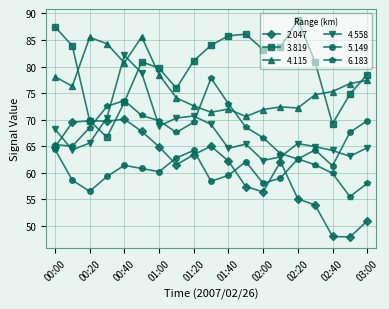

In 5.149, how many points are higher than both neighbors (excluding endpoints)?

4